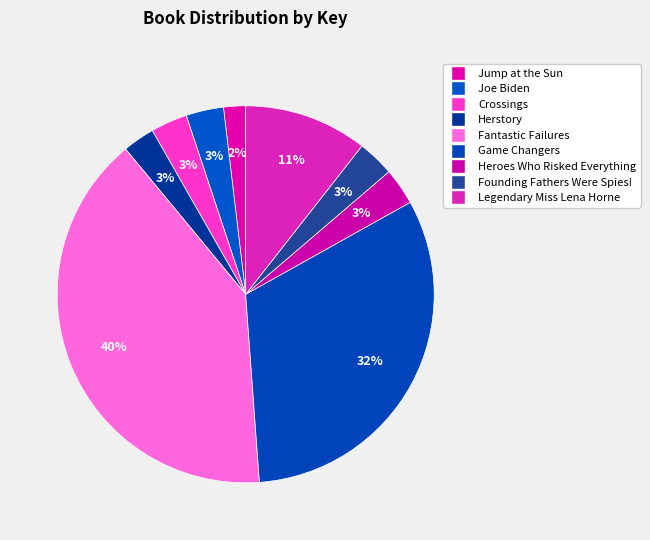

The Heroes Who Risked Everything slice represents 3% of the pie. True or false?

True